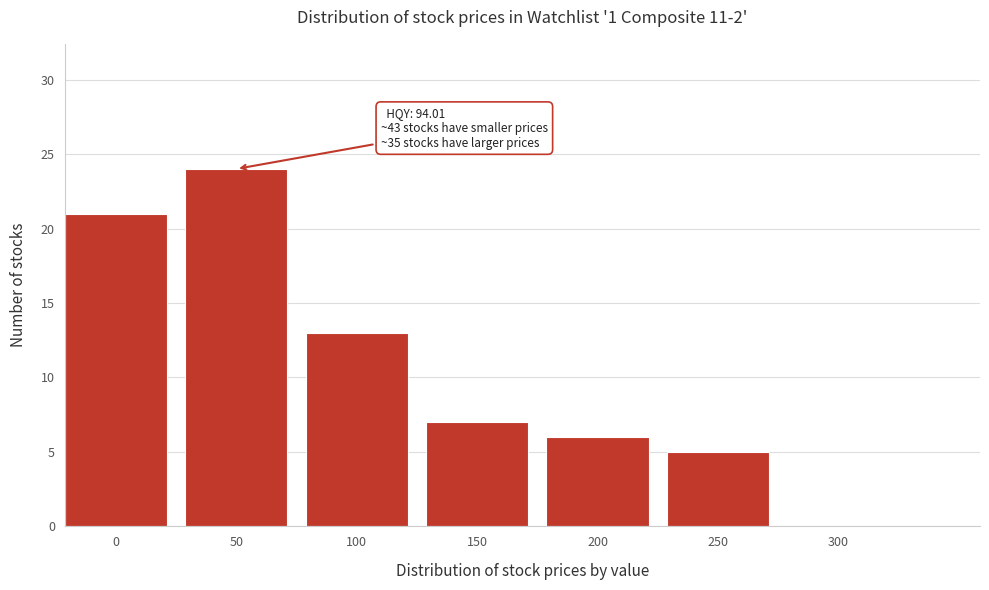

Reading right to left, what are all the values shown in this chart?

300=0	250=5	200=6	150=7	100=13	50=24	0=21